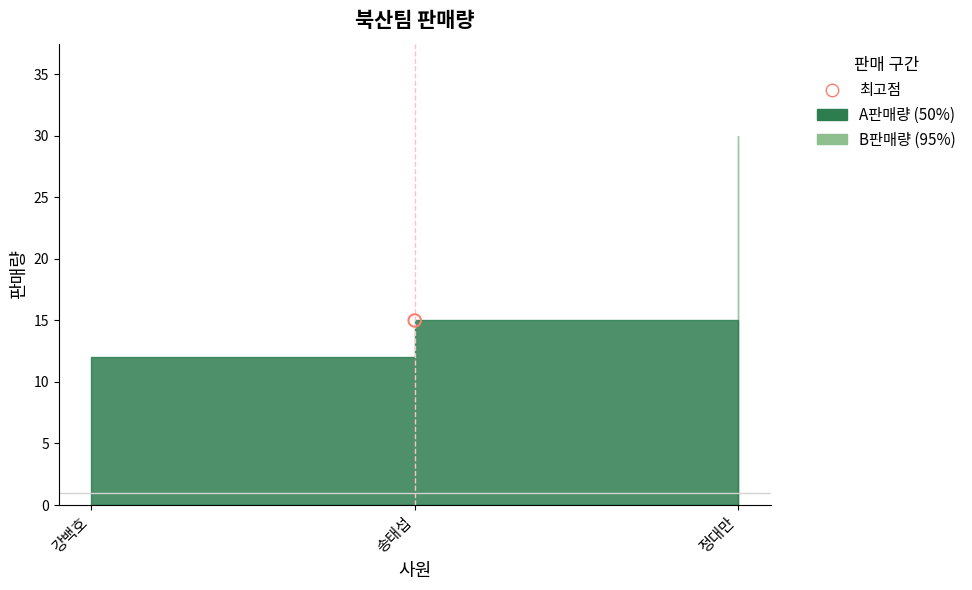

Which series has the largest Y range (max minus min)?

B판매량